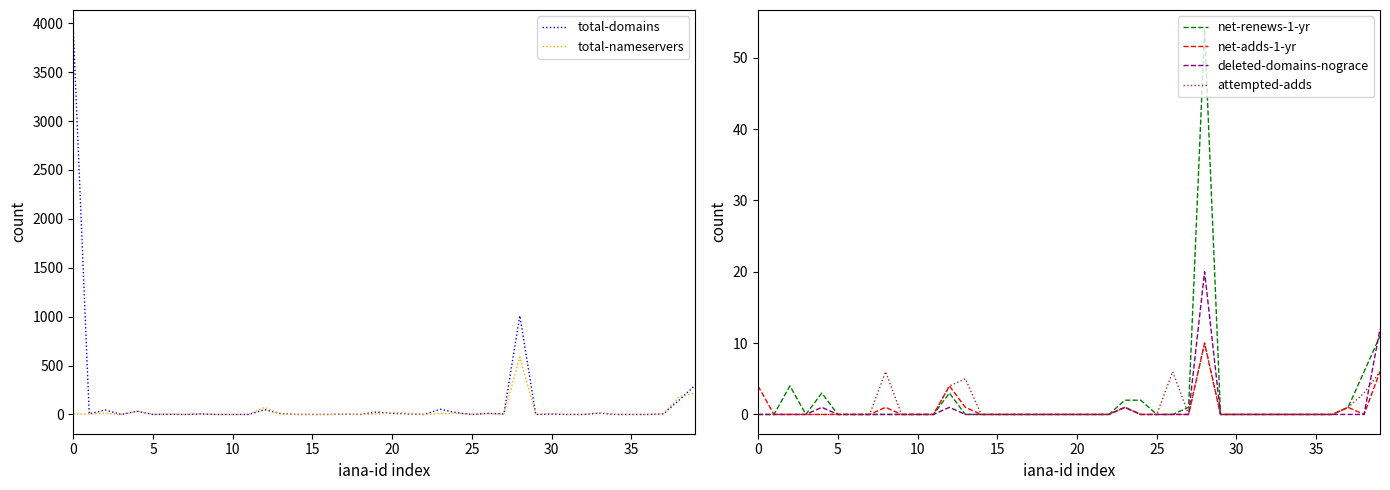

Which category has the highest value in the total-nameservers series?

28